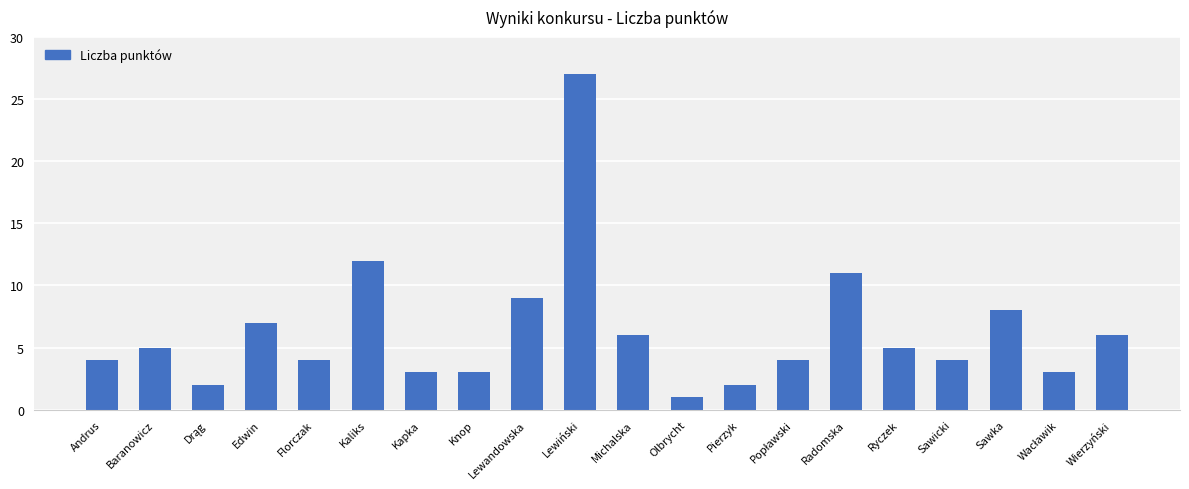

What is the difference between the second highest and minimum values?

11